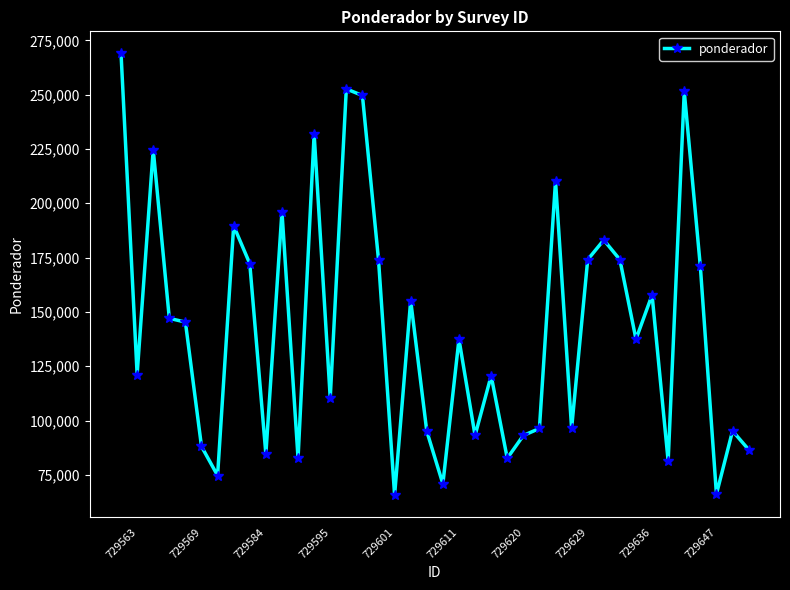

What is the value of the 16th point from the left?

249605.6